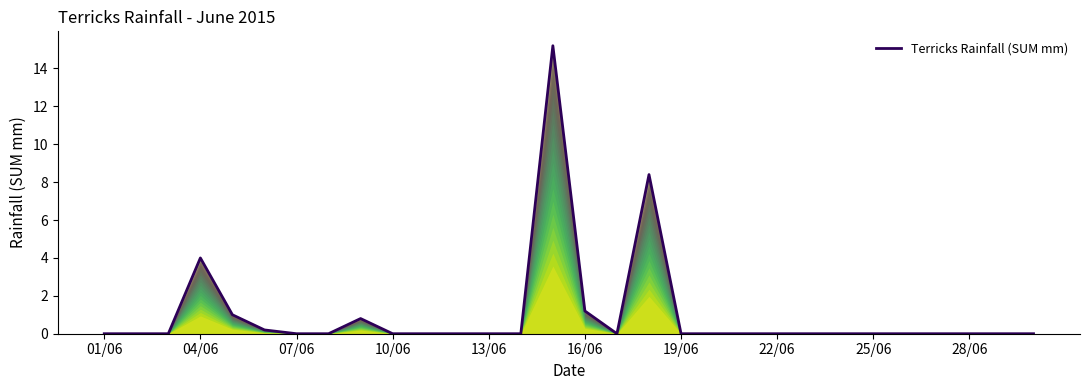

How many lines are shown in the chart?

1